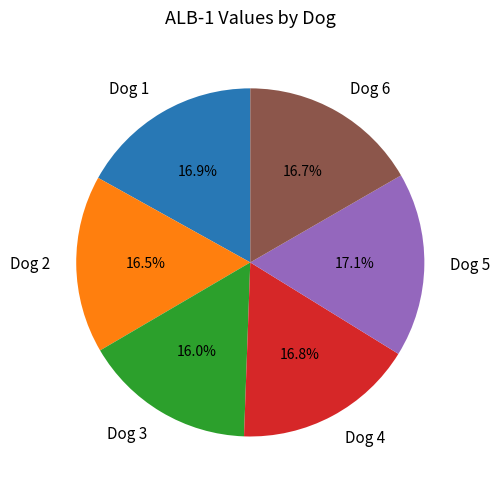

Does any single category account for the majority?

No